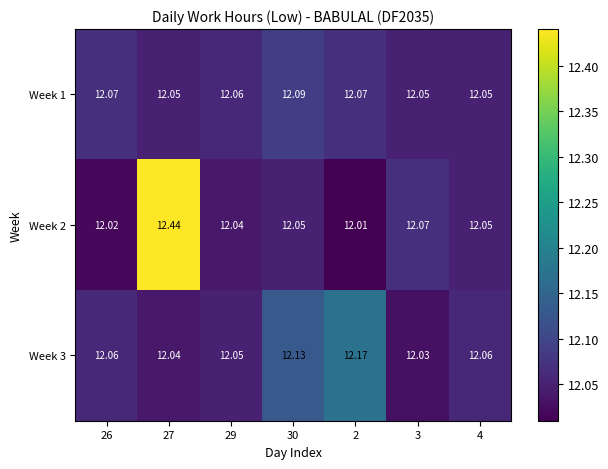

Is the value of Week 3 at 2 greater than the value of Week 2 at 27?

No